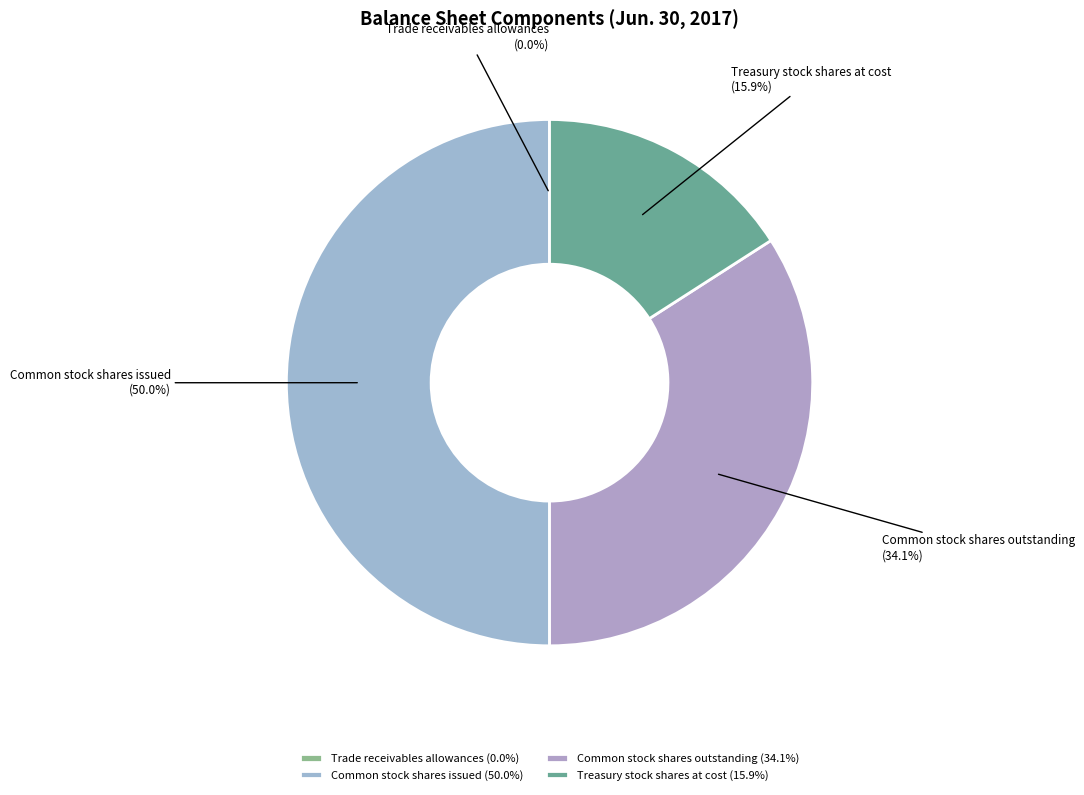

Does Common stock shares outstanding account for over 50% of the chart?

No